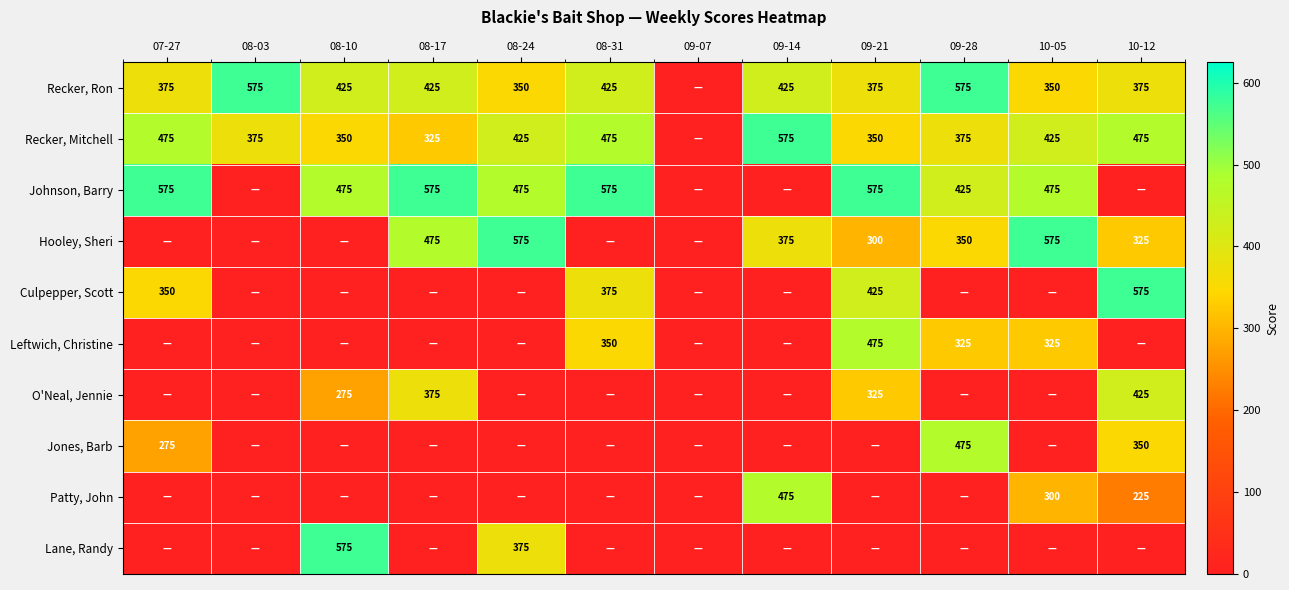

What is the difference between the Recker, Ron values at 08-03 and 09-21?

200